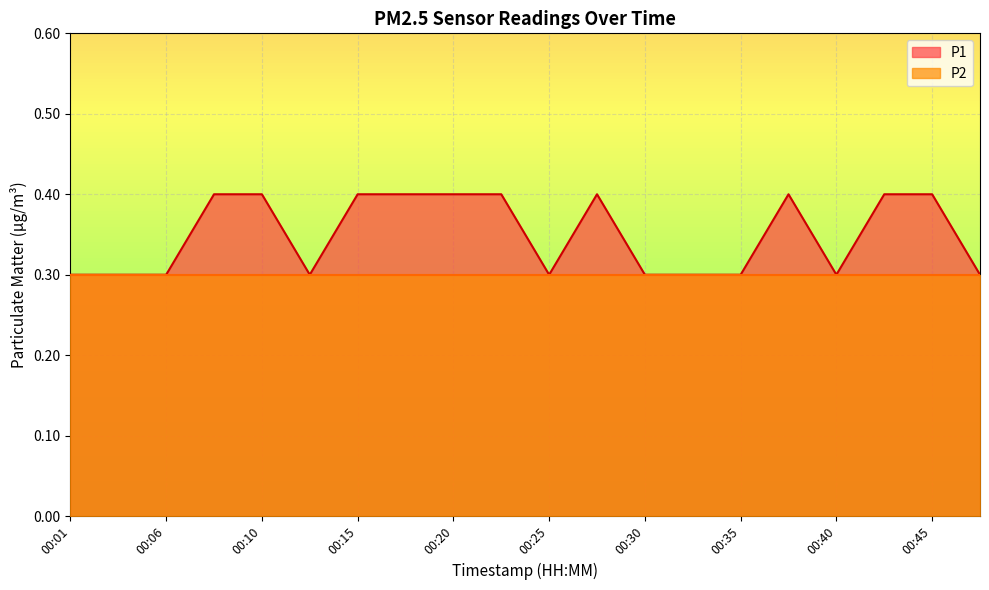

How many lines are shown in the chart?

2